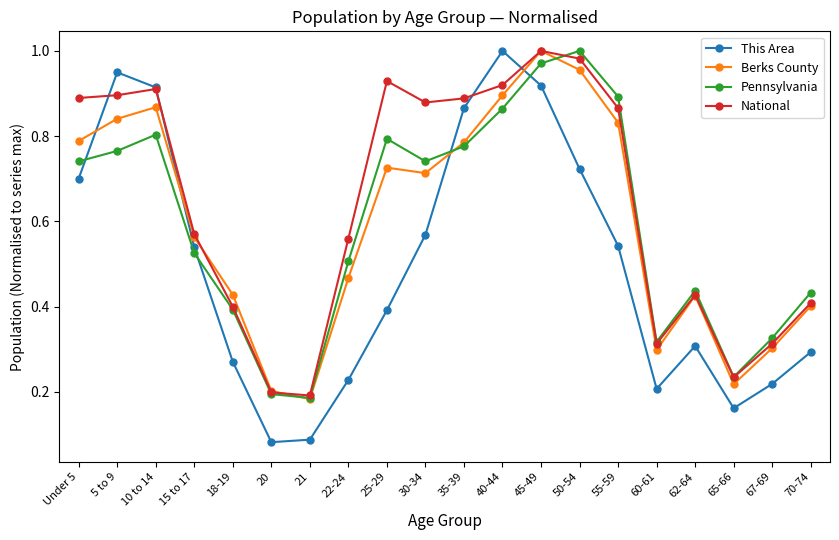

Which series has the widest spread of values?

This Area